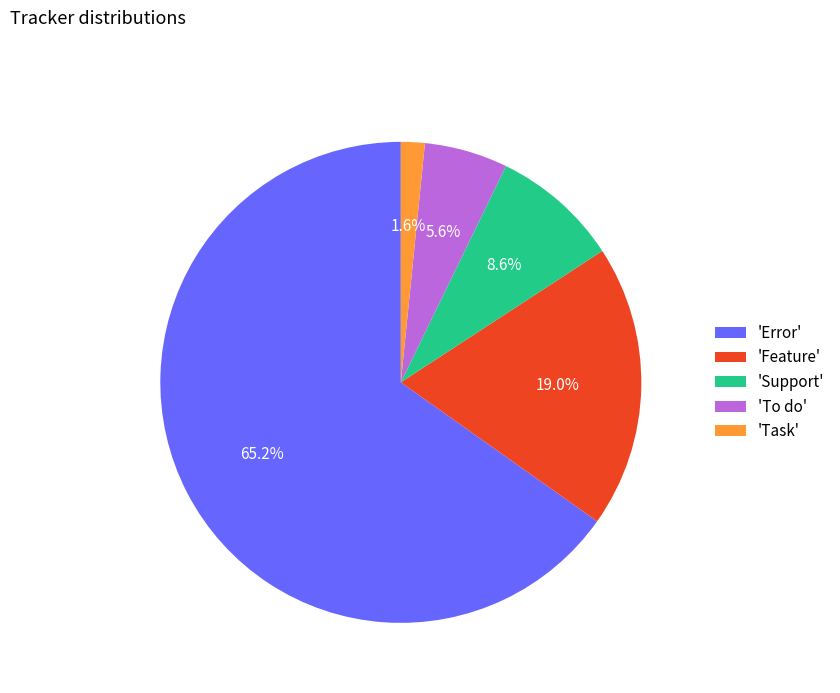

What is the largest slice in the pie chart?

'Error'